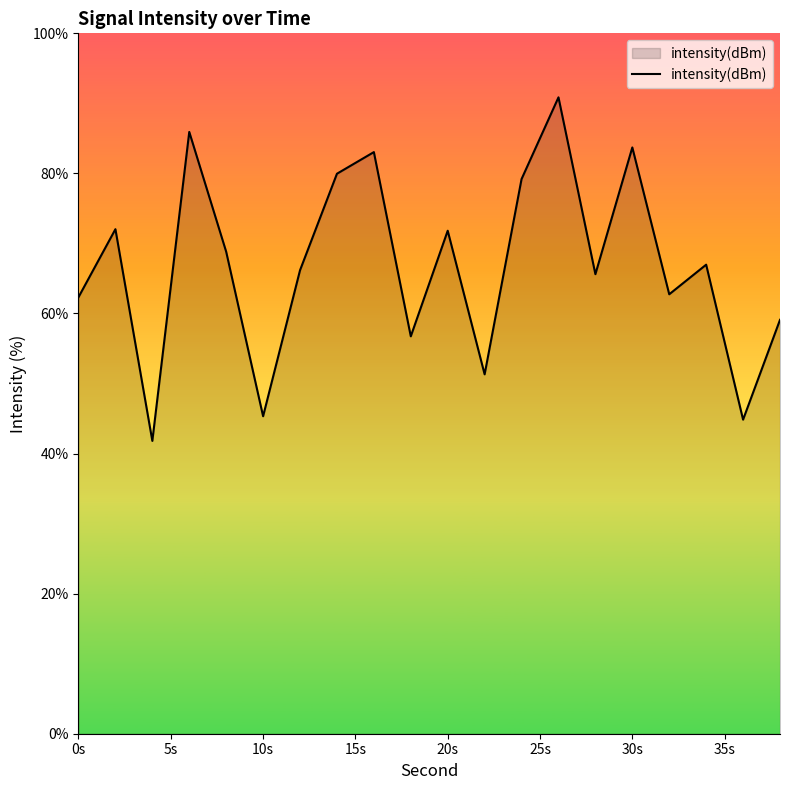

What is the maximum value shown in the chart?

90.9